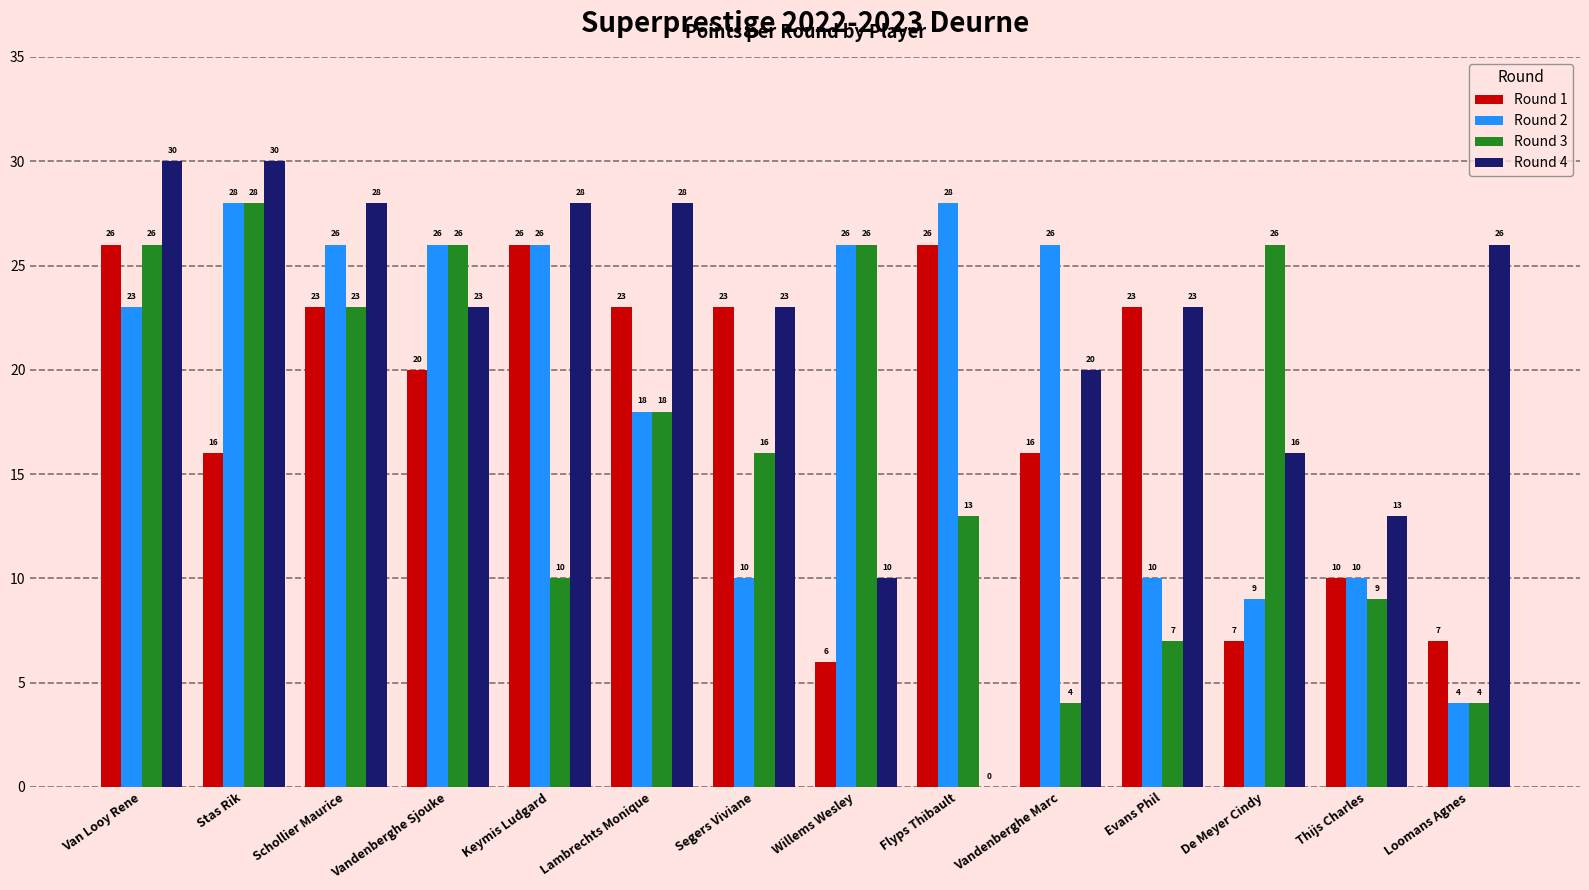

What is the highest value of the Round 4 series?

30